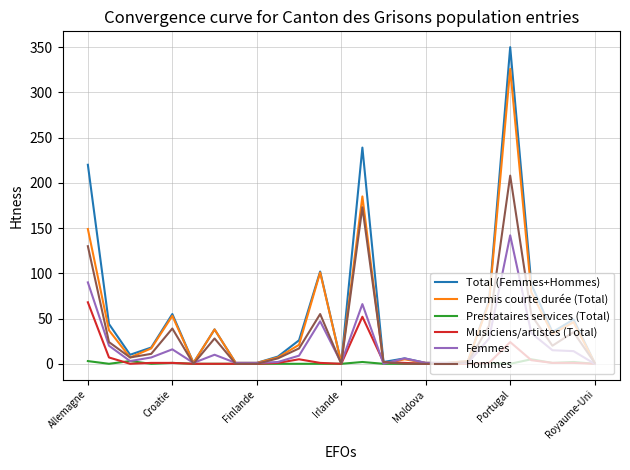

List the series in order of their peak value, lowest first.

Prestataires services (Total), Musiciens/artistes (Total), Femmes, Hommes, Permis courte durée (Total), Total (Femmes+Hommes)